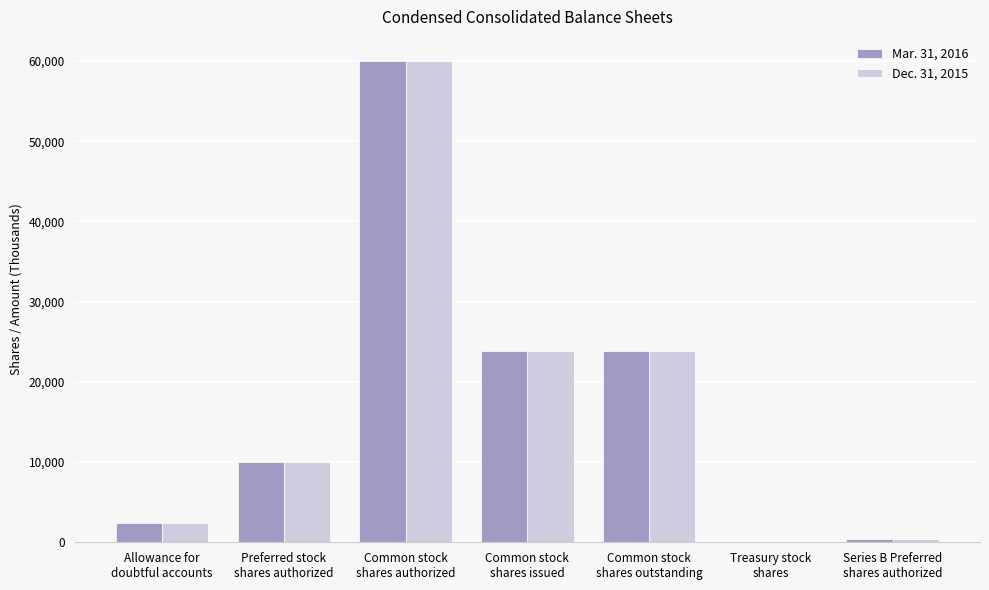

How many distinct data groups are displayed?

2